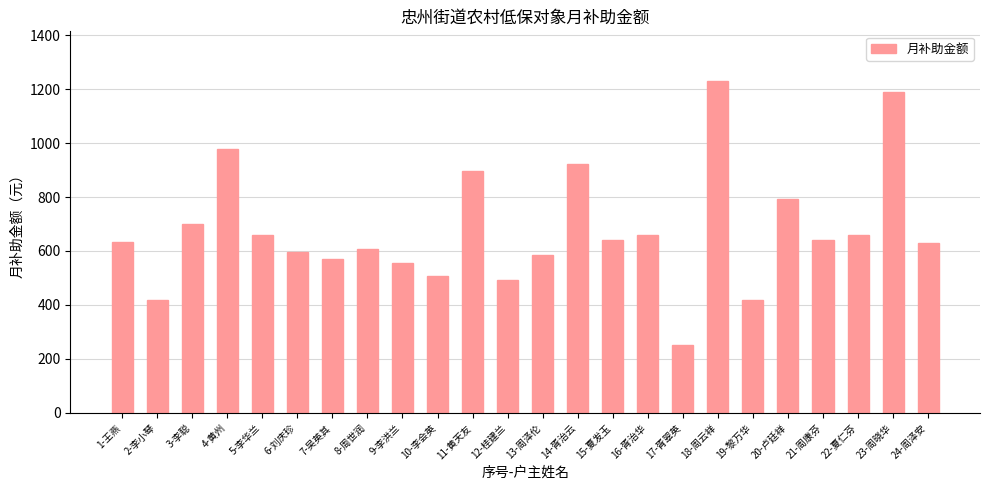

Read the value at 13-周泽伦, to the nearest 10.

590